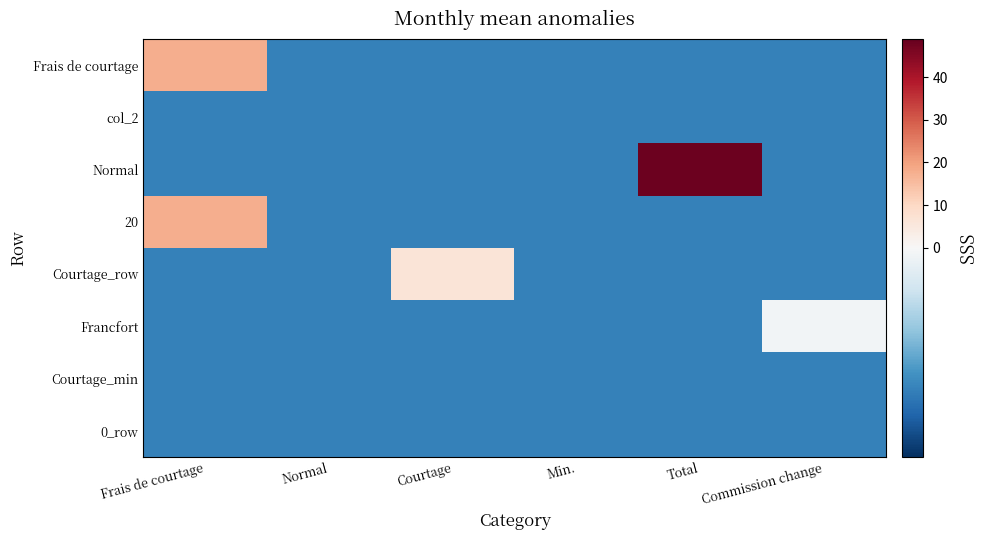

At Courtage, list the series in order from smallest to largest.

Frais de courtage, col_2, Normal, 20, Francfort, Courtage_min, 0_row, Courtage_row